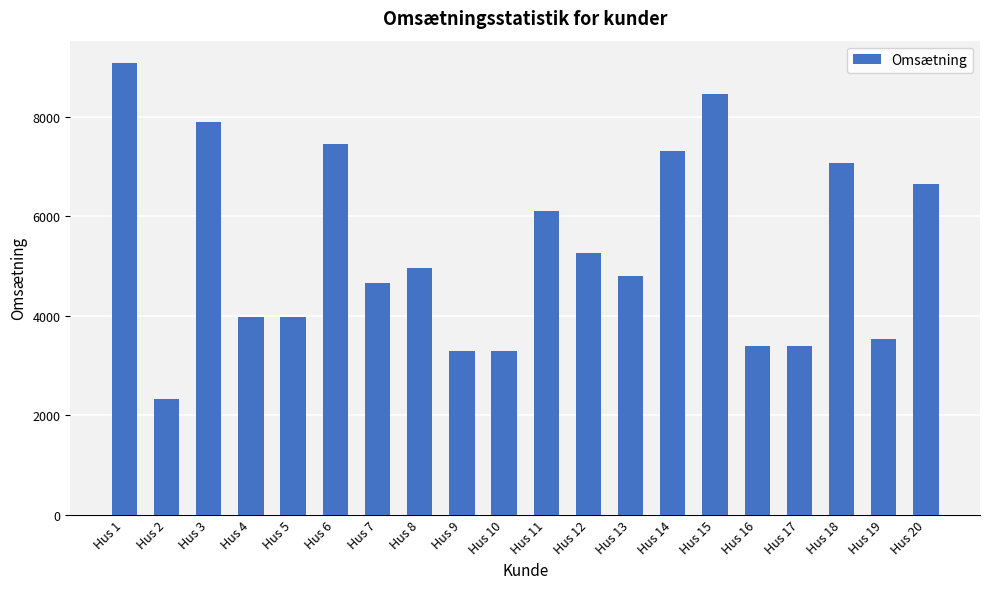

At which label is the value closest to 5694?

Hus 11